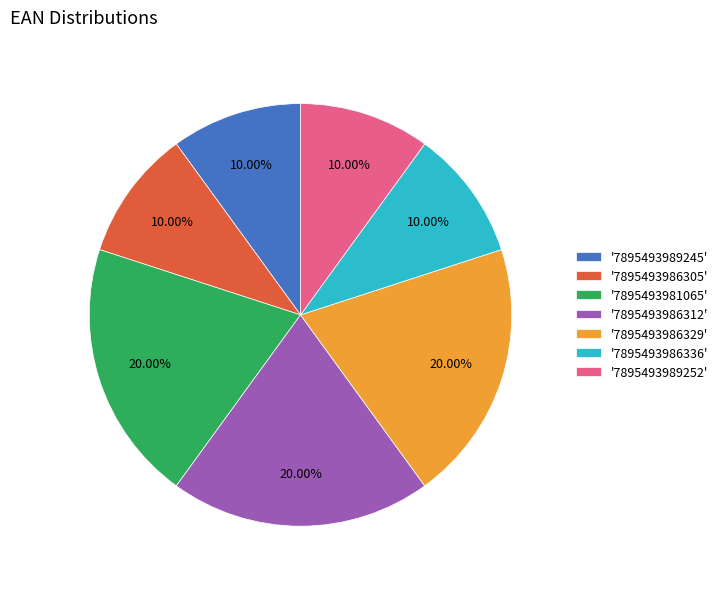

Approximately how many times larger is the value at '7895493986336' compared to '7895493989252'?

1.0